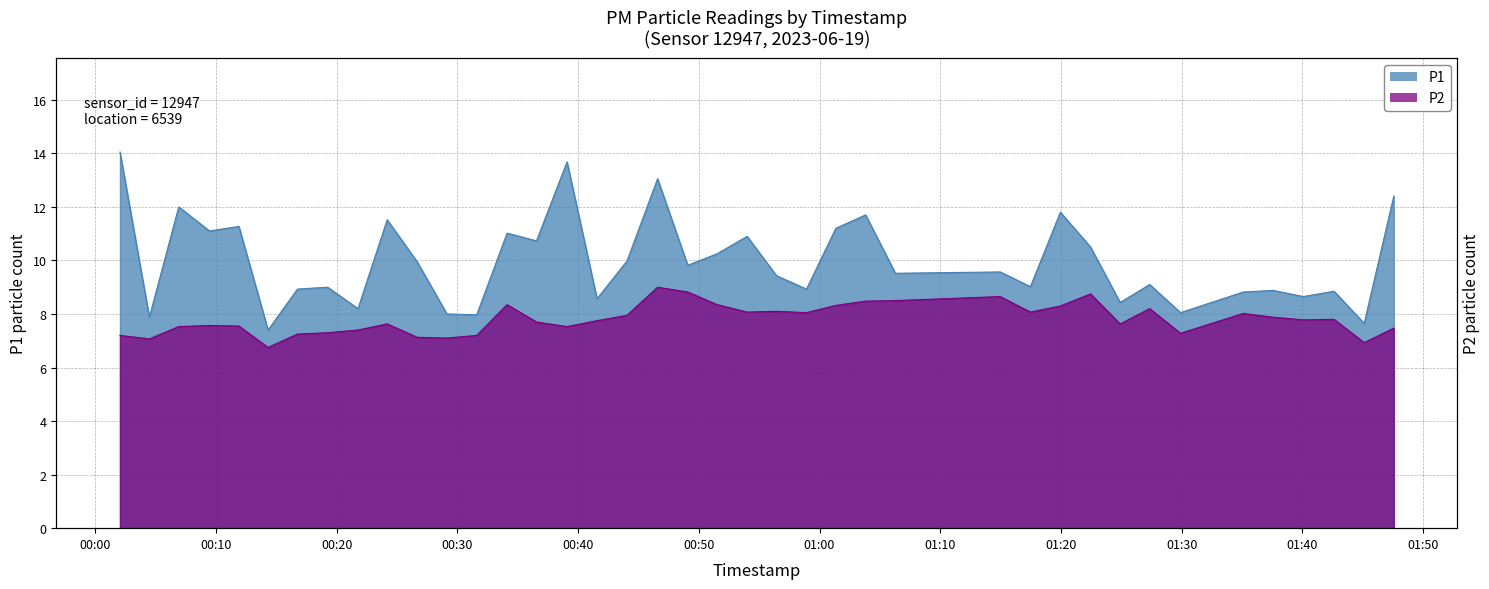

The value of P1 at 01:37 is 13.9. True or false?

False